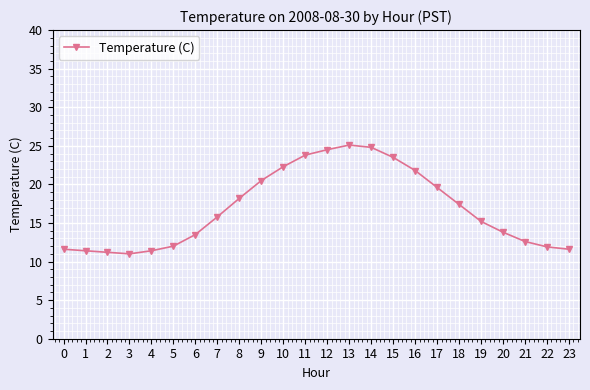

What is the difference between the values at 11 and 4?

12.4